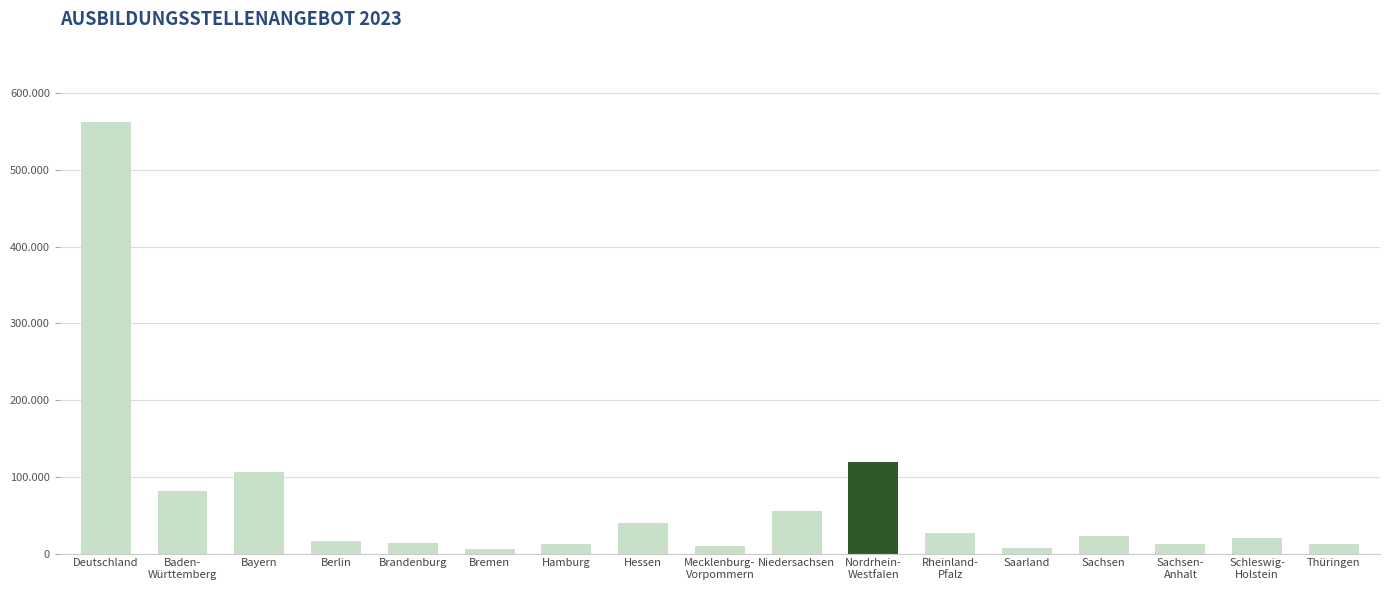

At which label is the value closest to 284307?

Nordrhein-
Westfalen